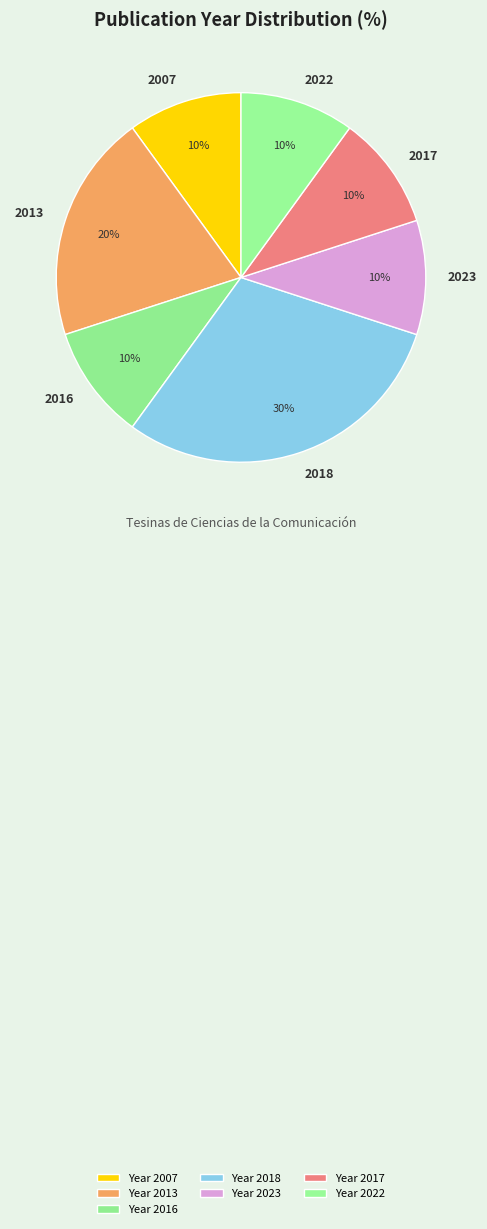

The 2022 slice represents 10% of the pie. True or false?

True